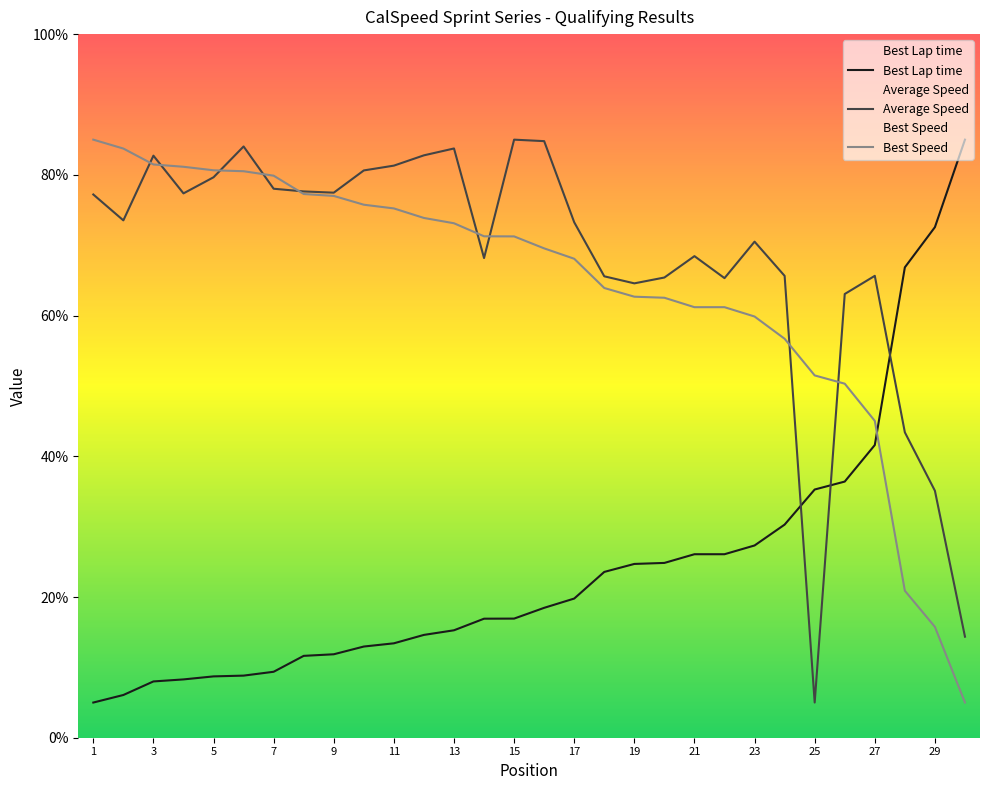

What is the value of the Best Speed point at the 2nd from the left?

83.7